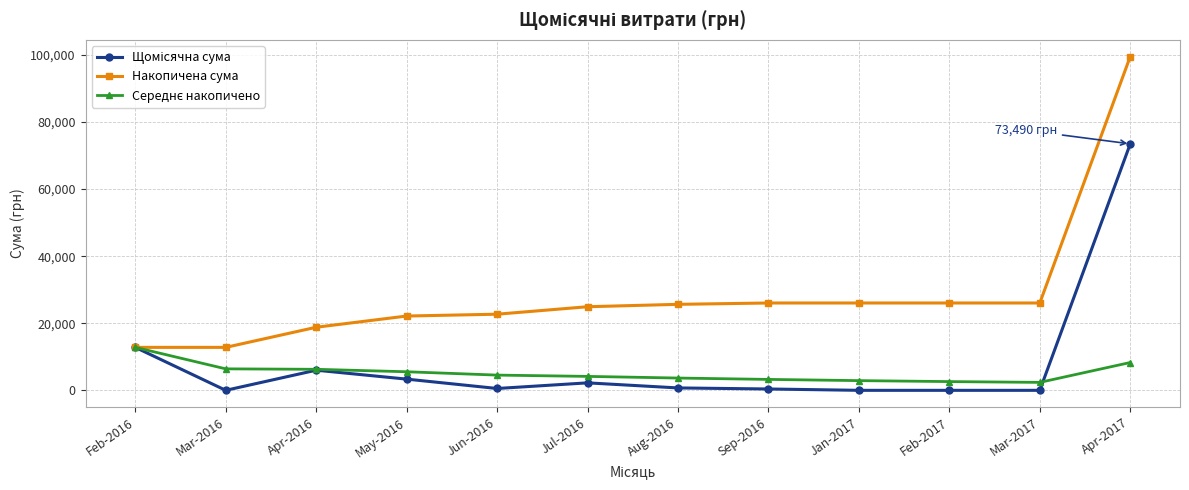

Does the chart display data point markers on the line(s)?

Yes